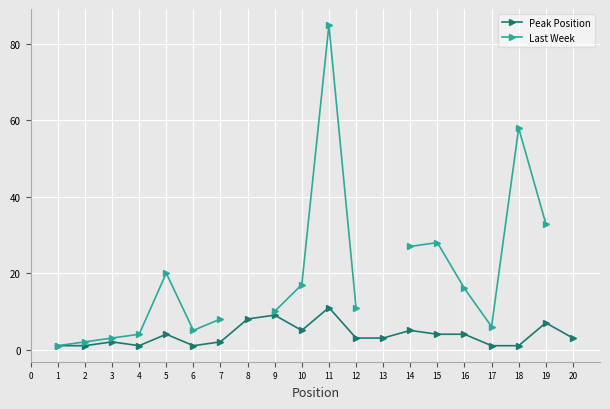

What is the minimum value shown in the chart?

1.0